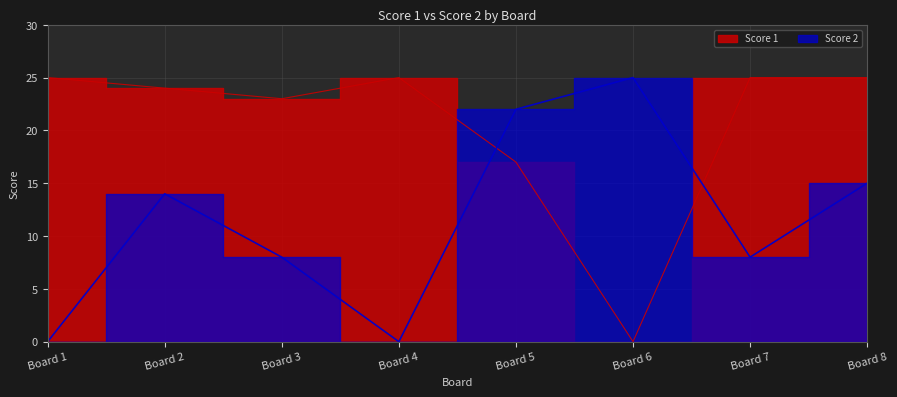

What is the maximum value for Score 1?

25